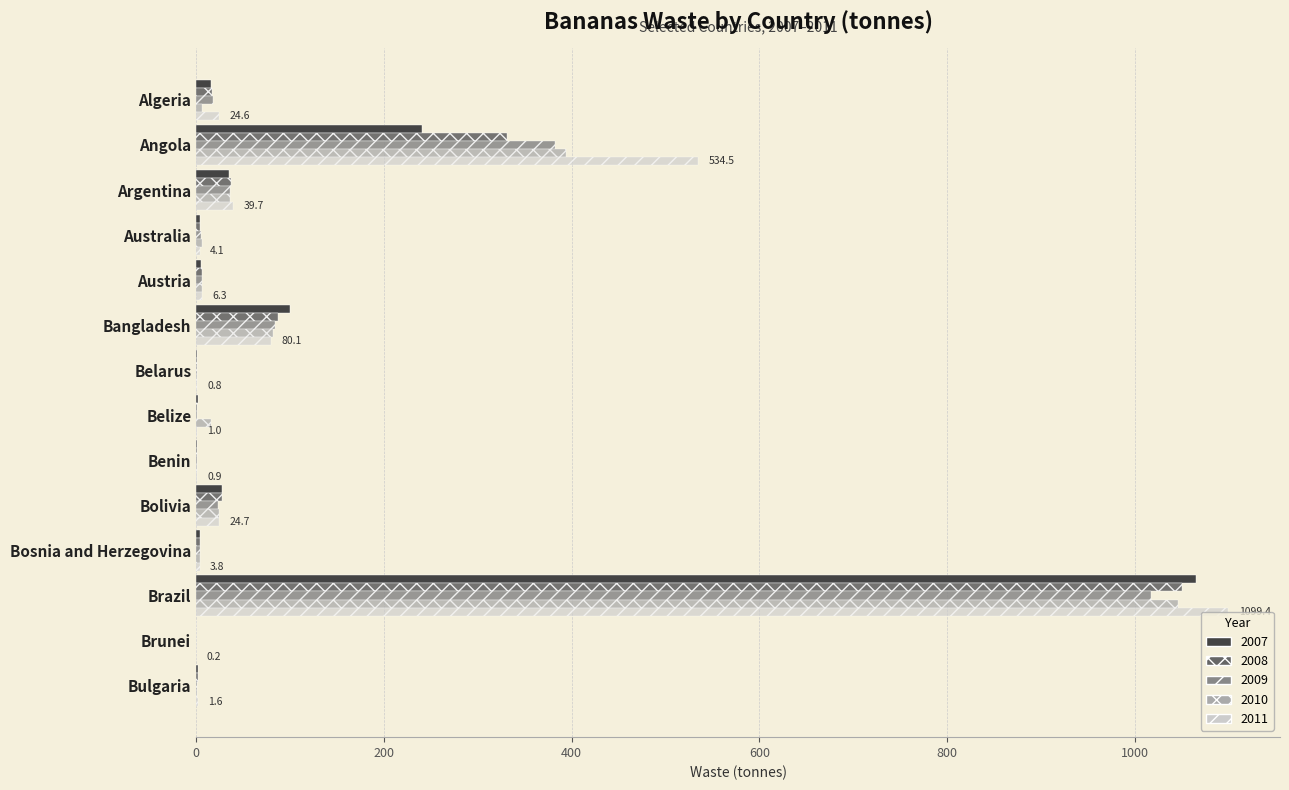

True or false: 2009 has a value of 1017.5 at Brazil.

True